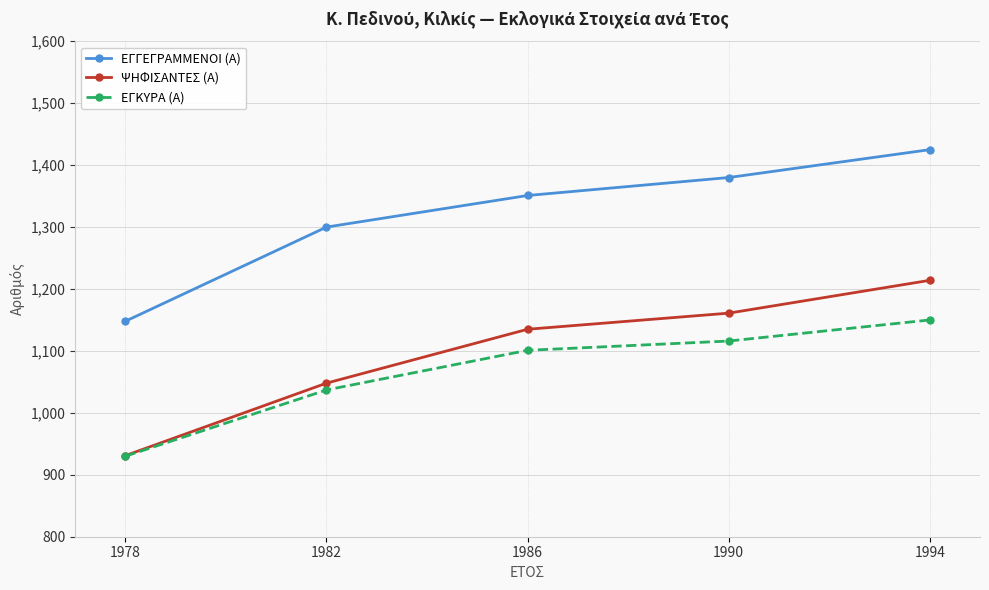

Where is ΨΗΦΙΣΑΝΤΕΣ (Α) nearest to the value 1072?

1982